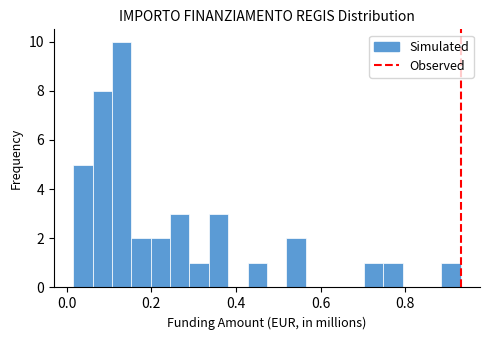

Read against the x-axis, roughly where is the centre of the tallest bar?

0.12